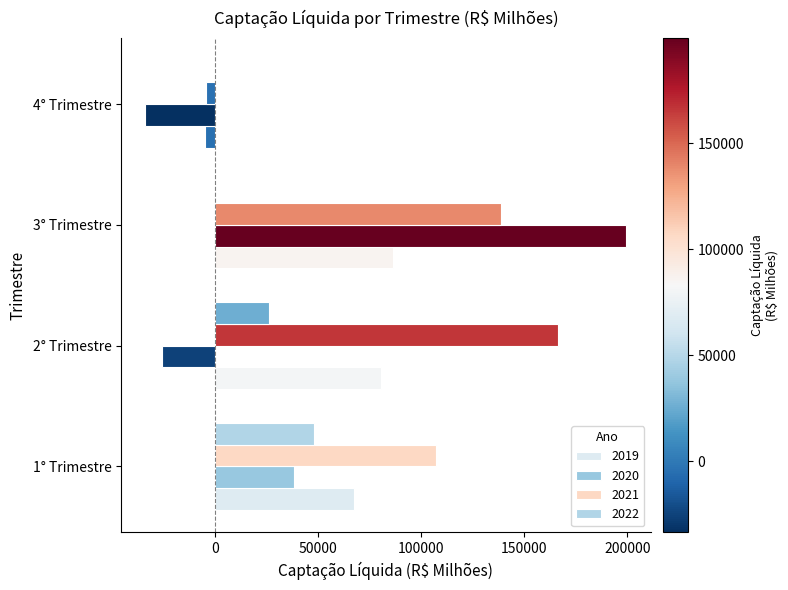

Is the value of 2020 at 1° Trimestre greater than the value of 2019 at 4° Trimestre?

Yes